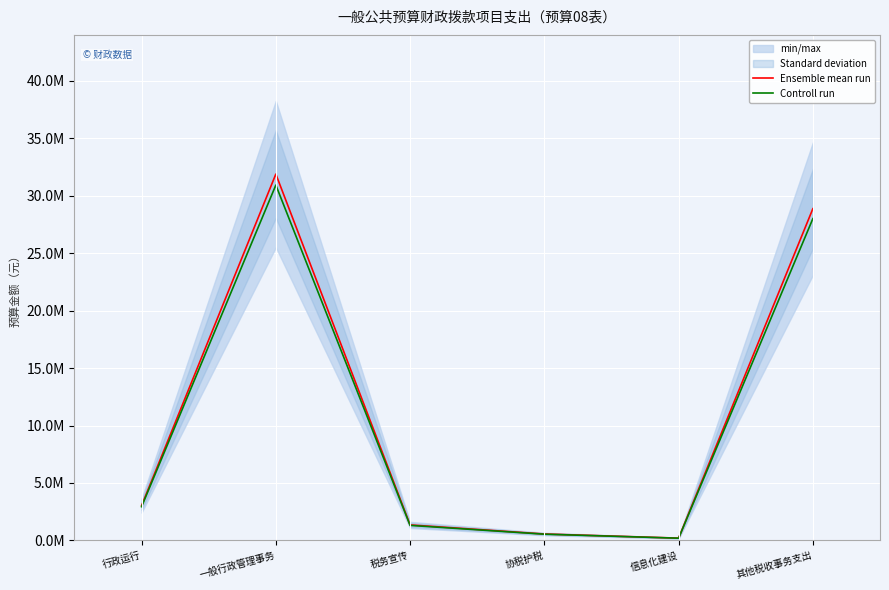

Rank the series by their maximum value, from highest to lowest.

Ensemble mean run, Controll run